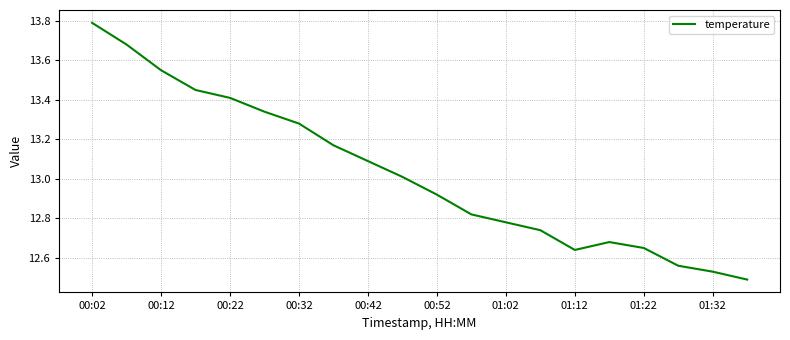

What is the maximum value shown in the chart?

13.8